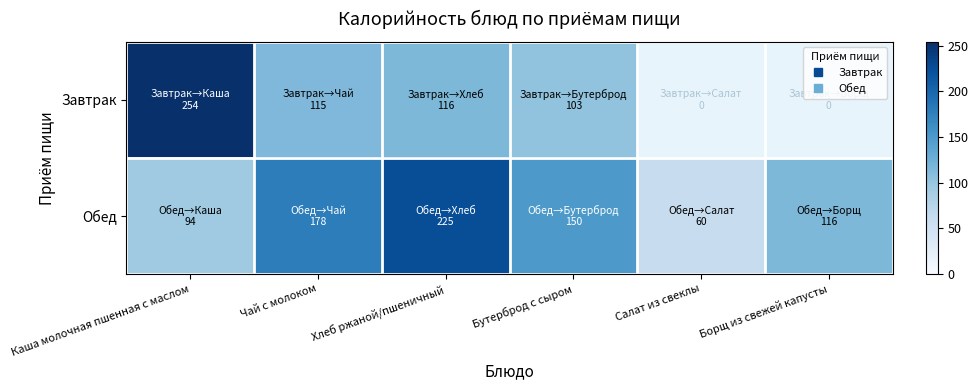

At Хлеб ржаной/пшеничный, list the series in order from smallest to largest.

Завтрак, Обед